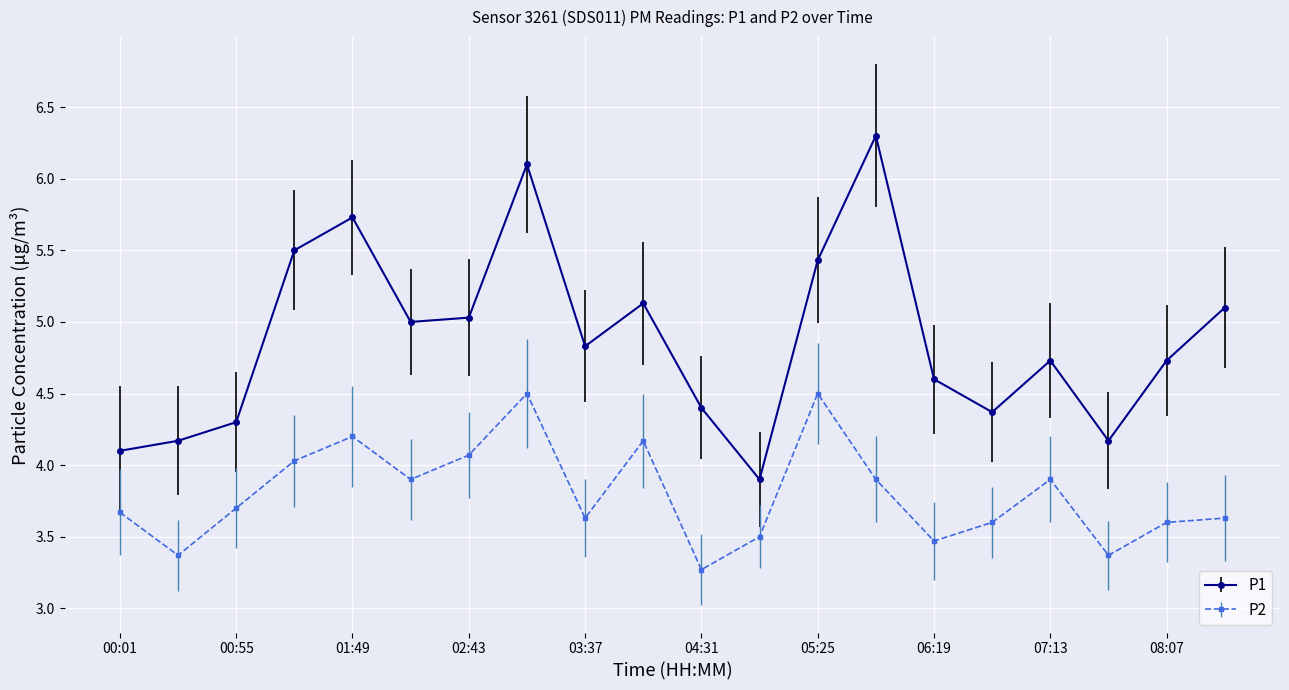

In P1, how many points are lower than both neighbors (excluding endpoints)?

5